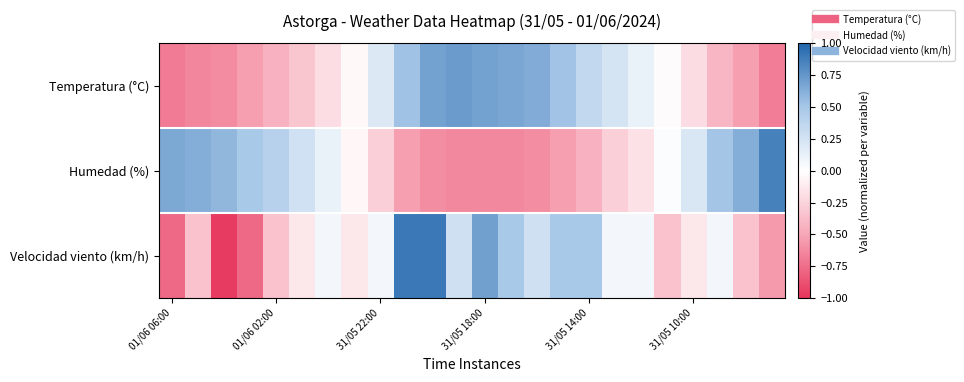

Rank the series by their maximum value, from highest to lowest.

Velocidad viento (km/h), Humedad (%), Temperatura (°C)